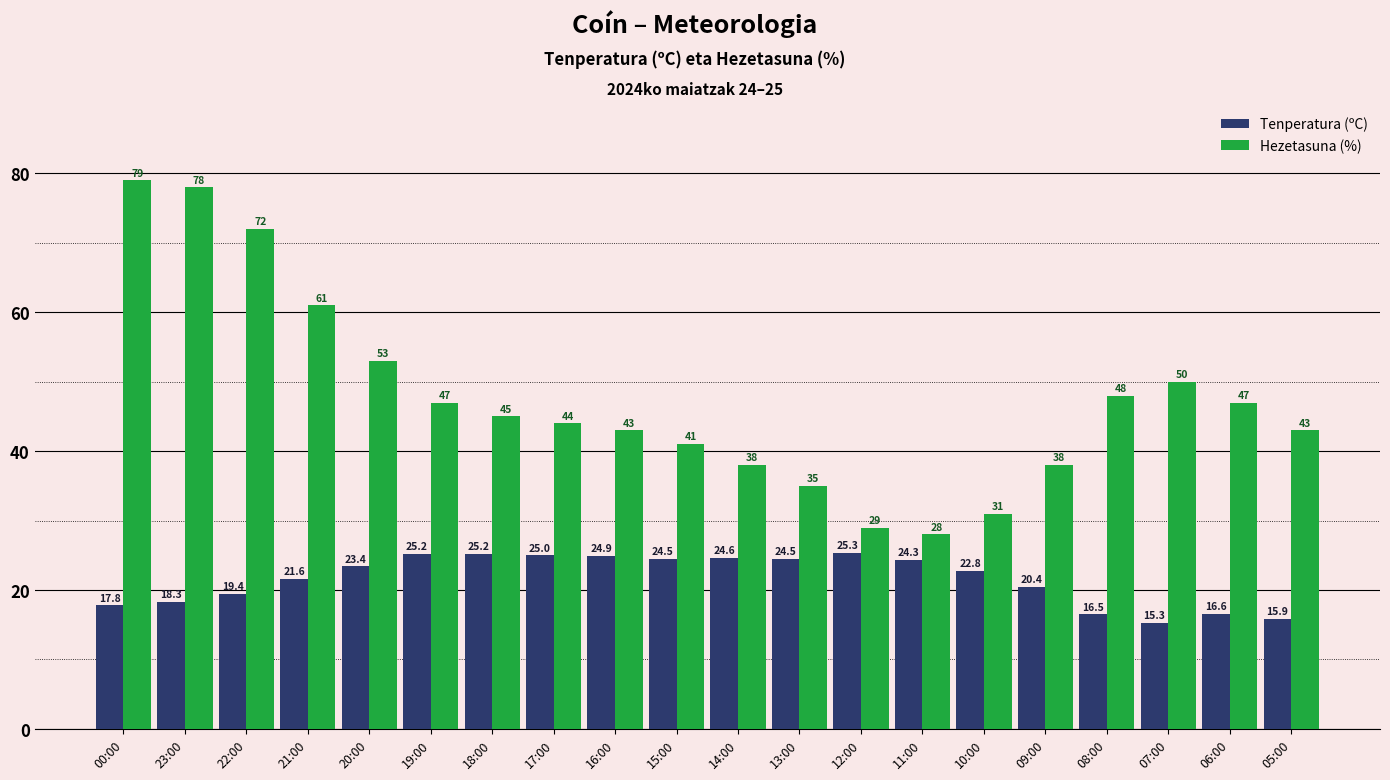

The value of Hezetasuna (%) at 10:00 is 31.0. True or false?

True